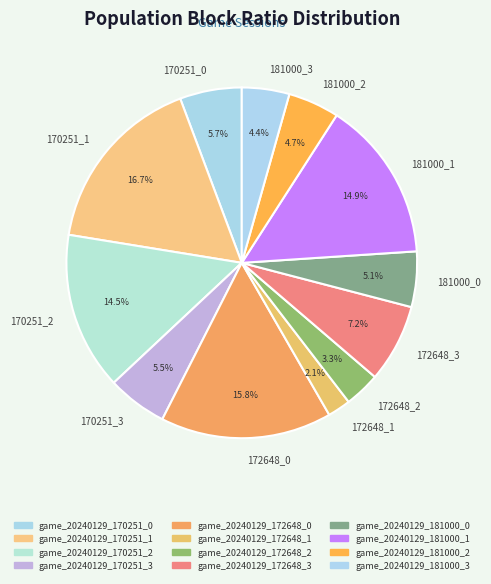

Count the number of slices in the pie.

12